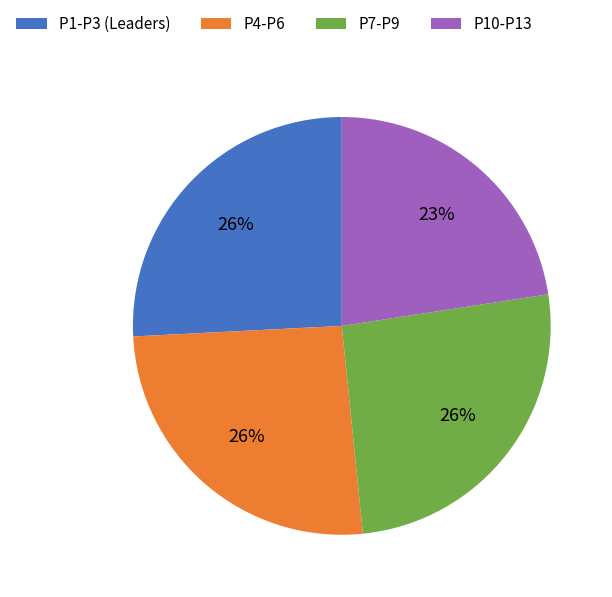

To the nearest percent, what portion does P10-P13 represent?

23%